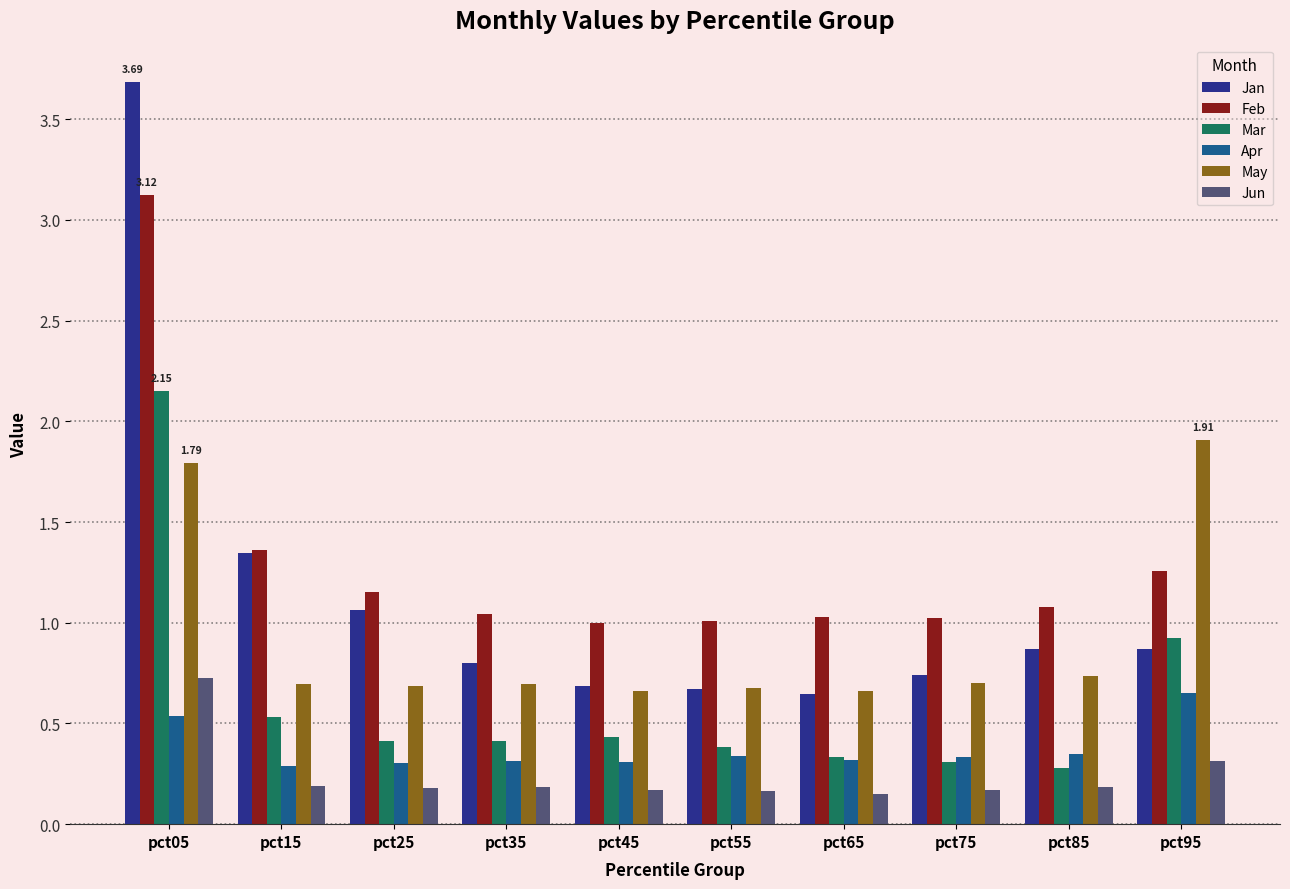

What is the average value of the Jan series?

1.1